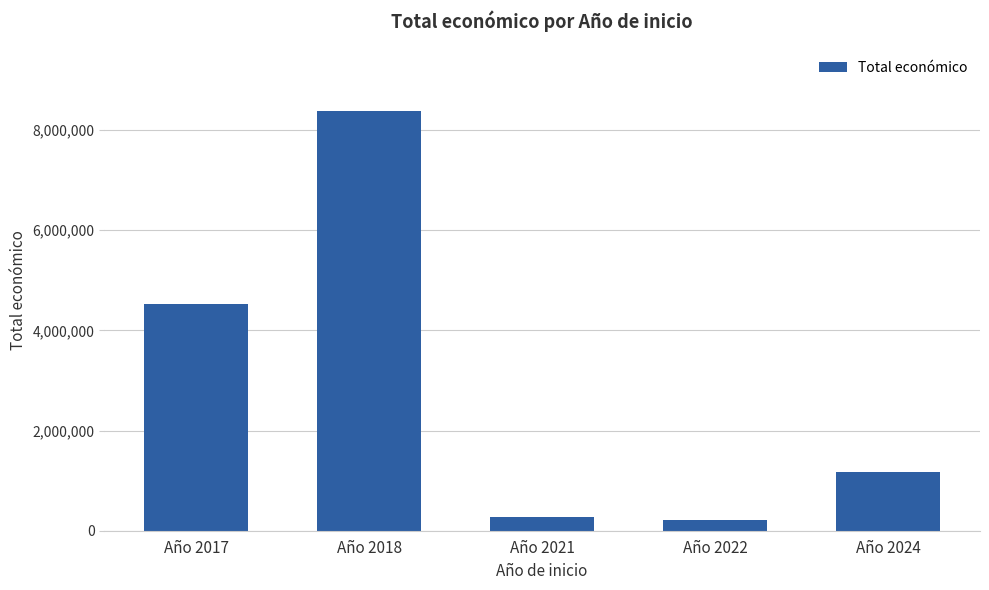

At which category does the chart reach its peak across all series?

Año 2018